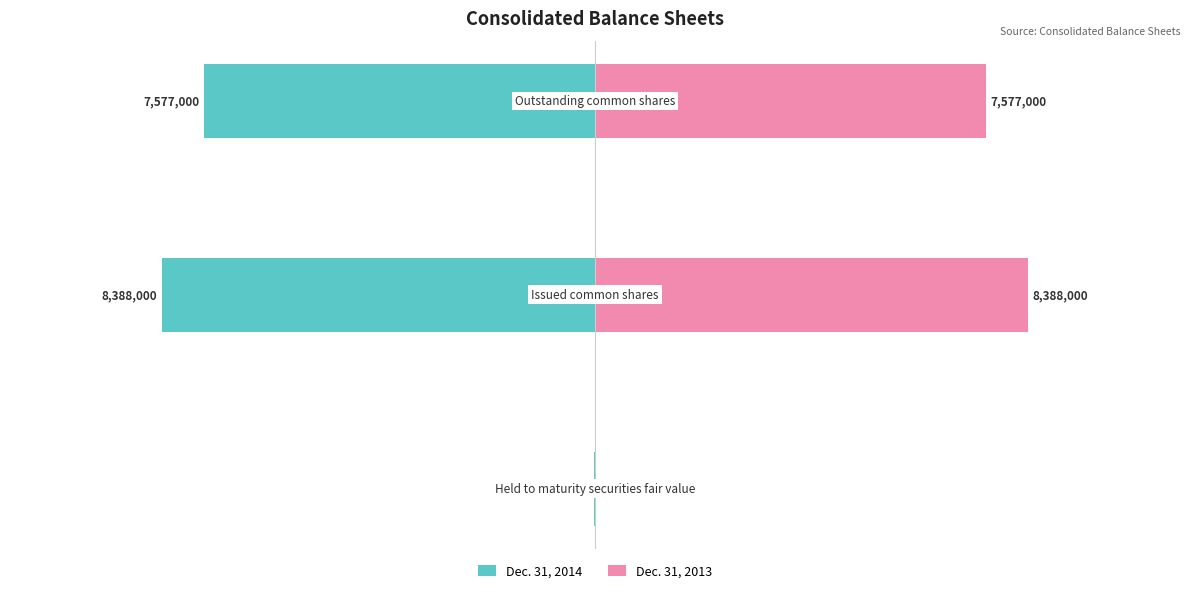

What is the difference between the maximum and minimum values in the Dec. 31, 2014 series?

8367719